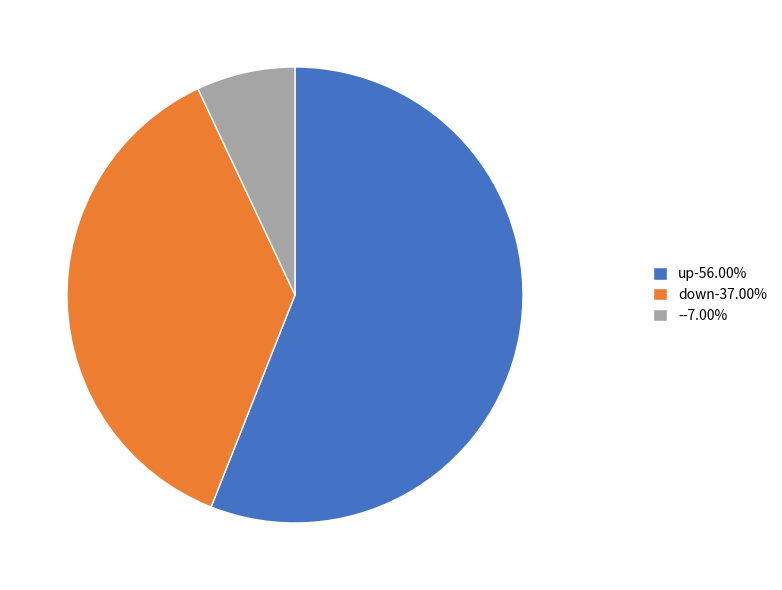

Rank the categories by value from lowest to highest.

-, down, up